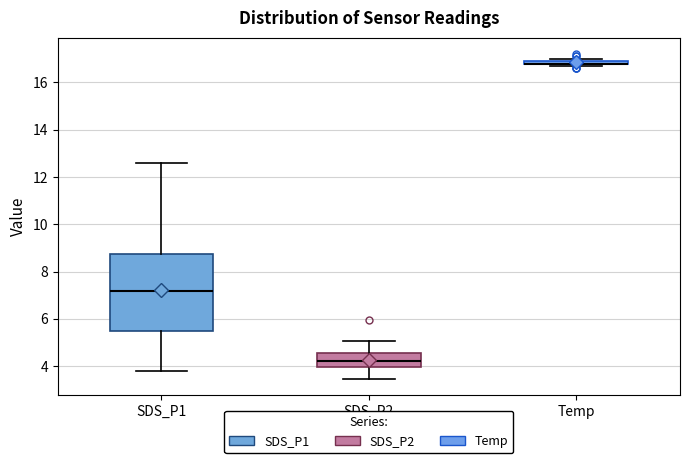

Comparing the boxes themselves (not the whiskers), which one is the tallest?

SDS_P1